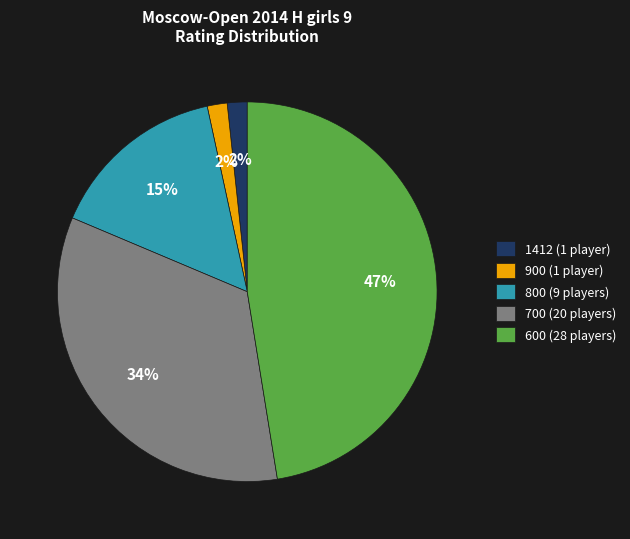

What is the ratio of the value at 1412 to the value at 900?

1.0